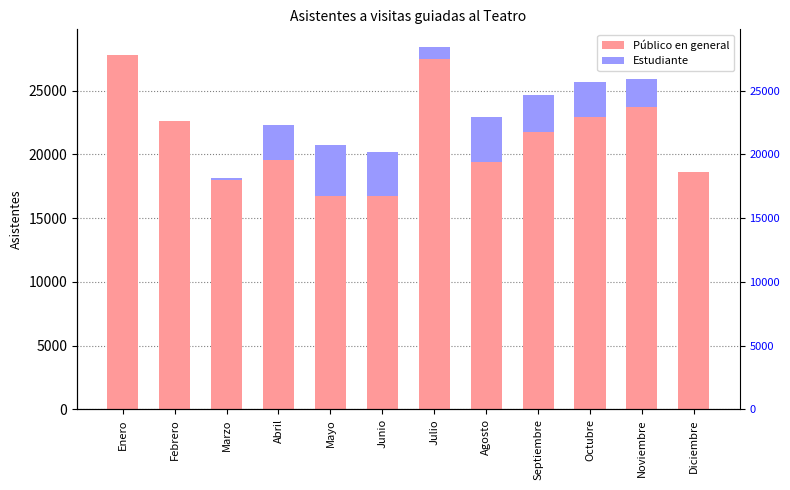

At which category is the sum across all series the highest?

Julio